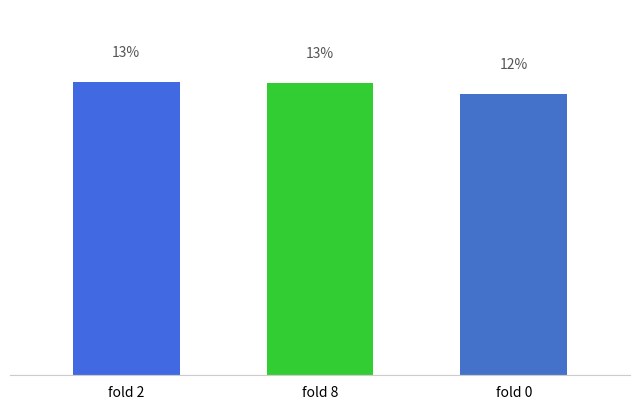

Are the bars horizontal?

No